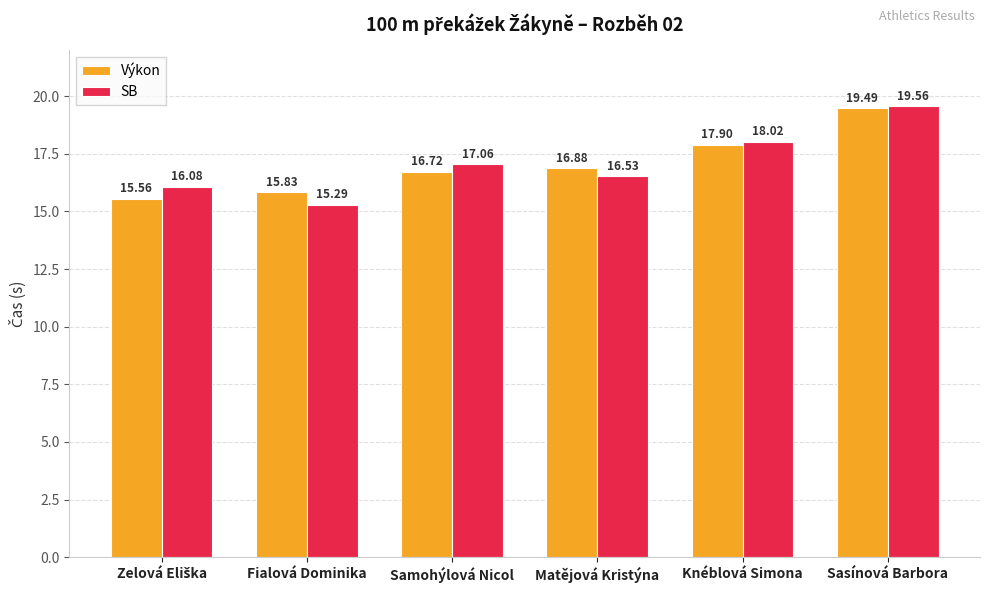

Is it true that SB equals 4.7 at Fialová Dominika?

False